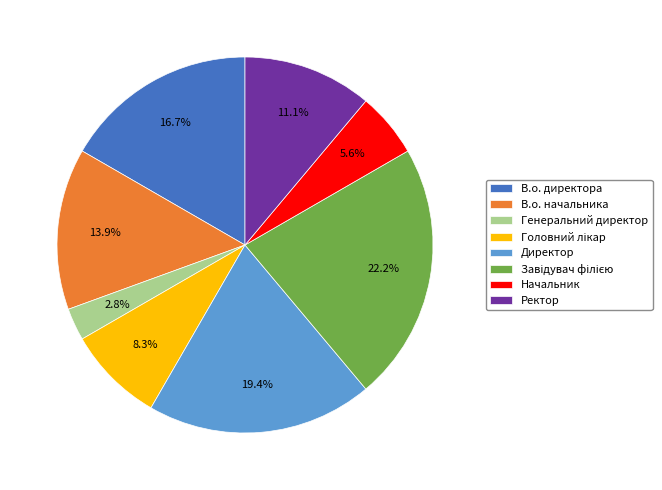

Combined, do Начальник and Ректор account for over 50%?

No